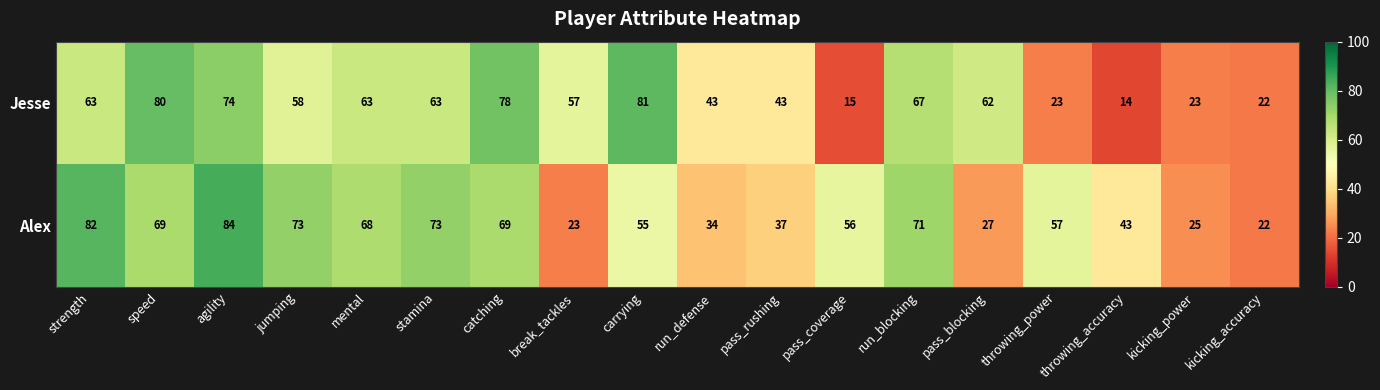

Where does the Jesse series first go above 62?

strength